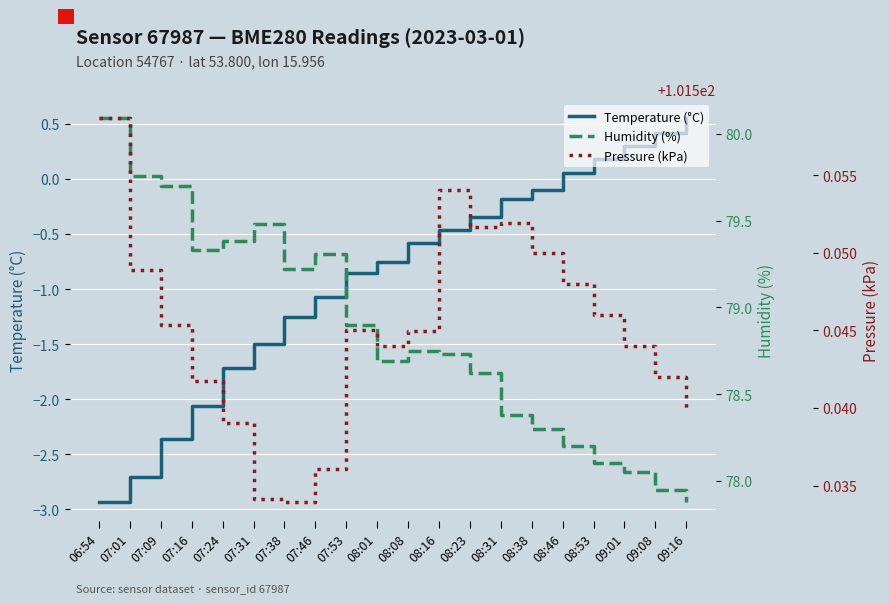

At which label does Humidity (%) first exceed 78?

06:54